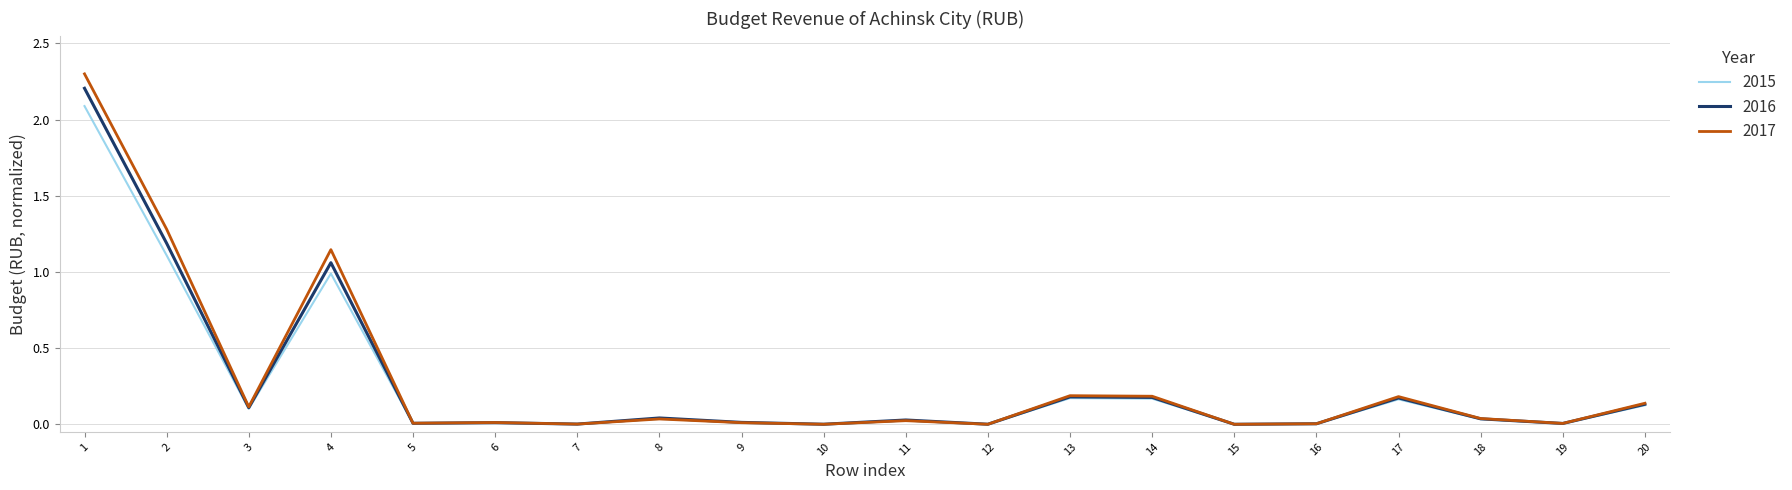

True or false: 2016 has more than 2 interior local peaks.

True